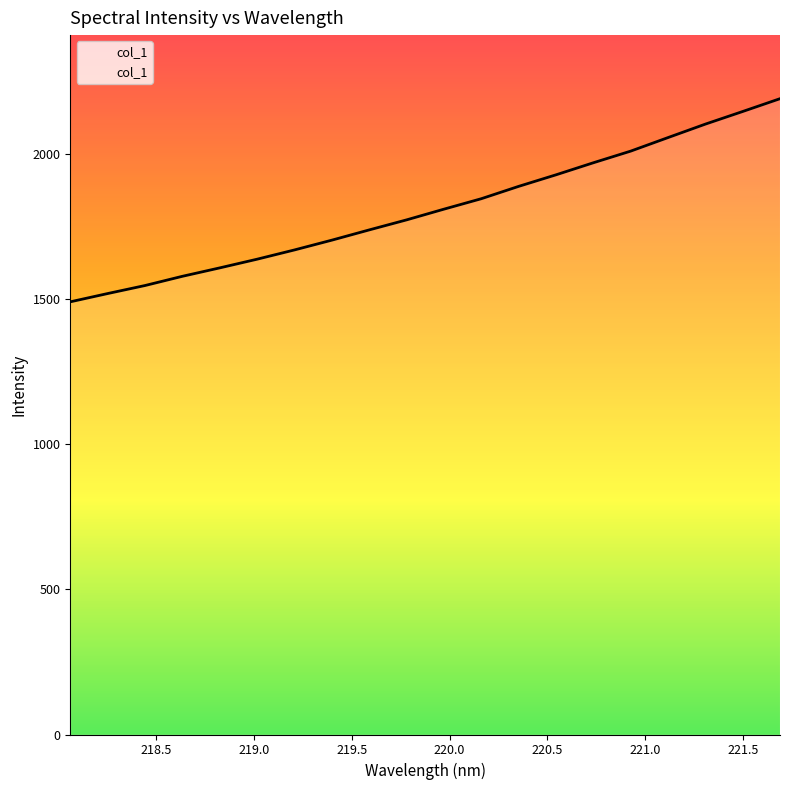

What is the difference between the maximum and minimum values?

699.5